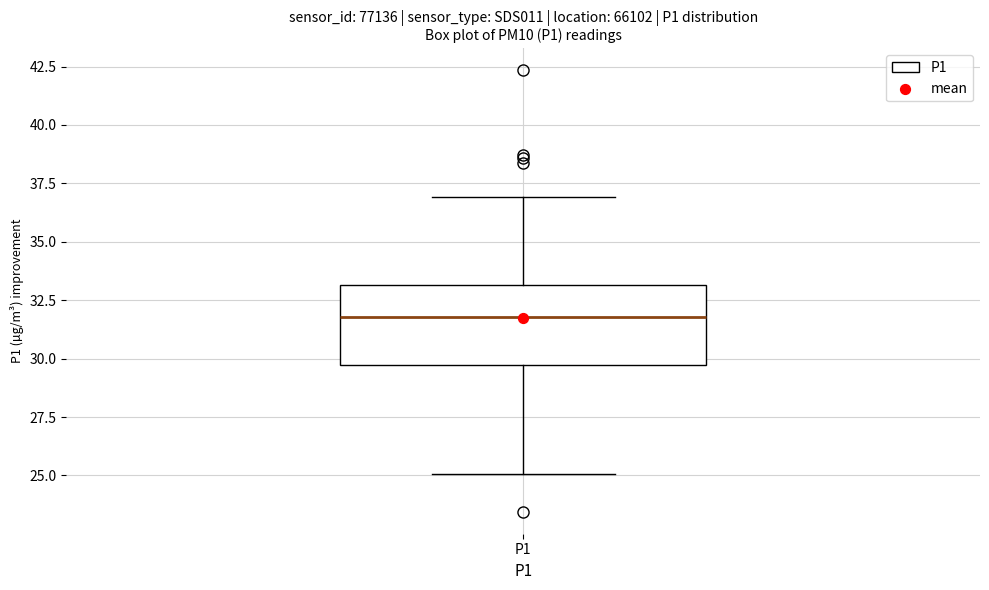

Where is the lower edge of the box for P1 on the y-axis? The values are not printed on the chart, so give them approximately, as read against the axis.

29.5